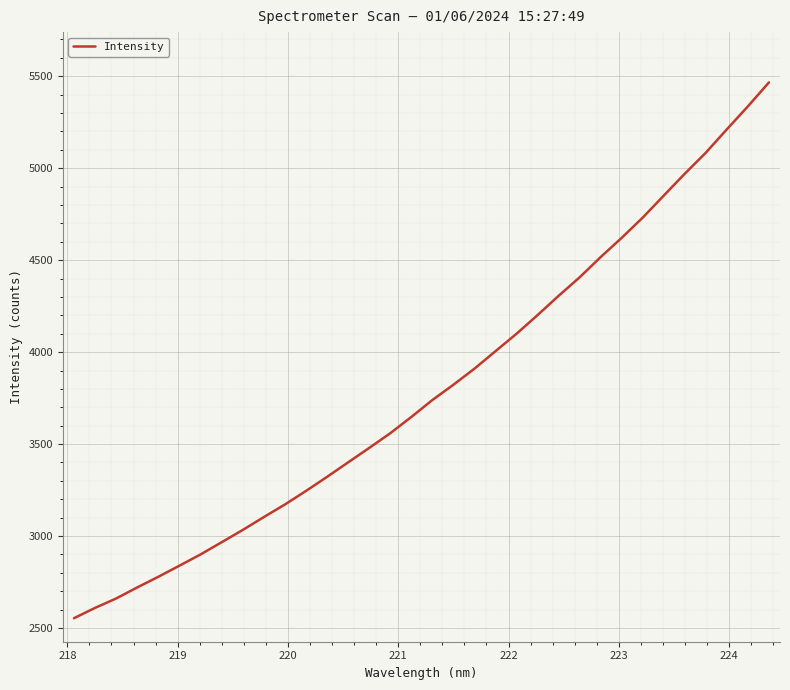

What is the difference between the maximum and minimum values?

2912.9